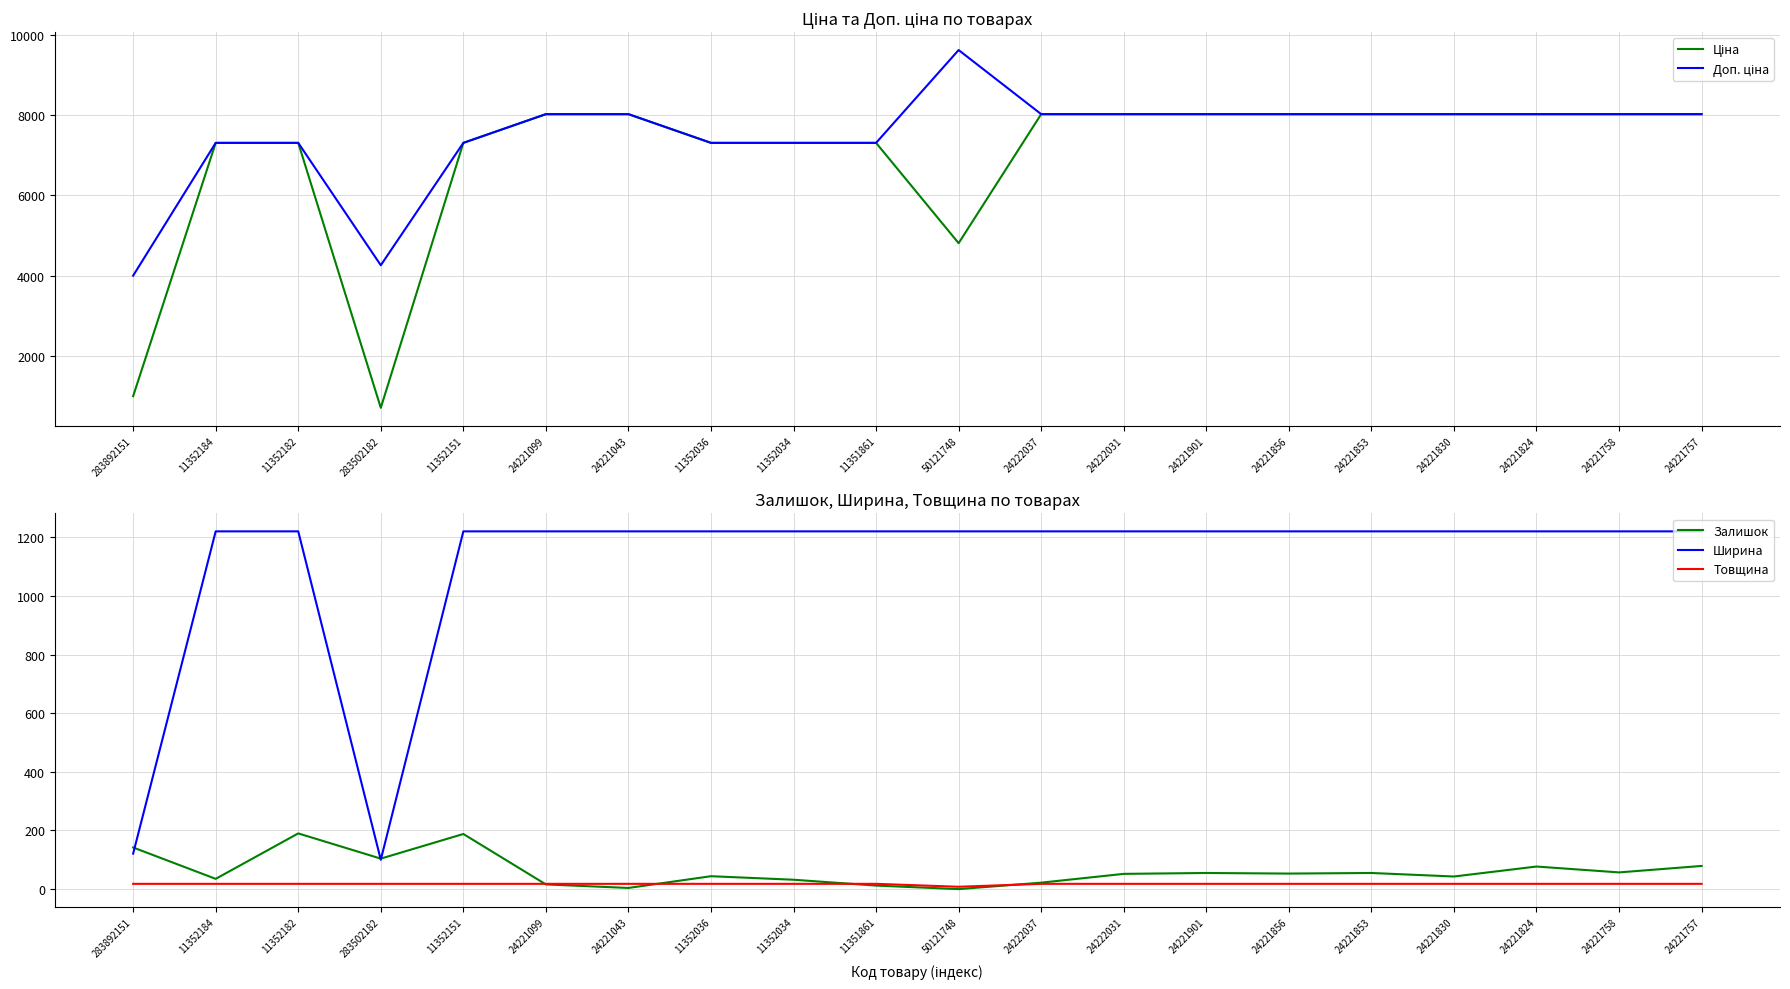

Which has a higher value, 24221830 or 24221901?

24221830